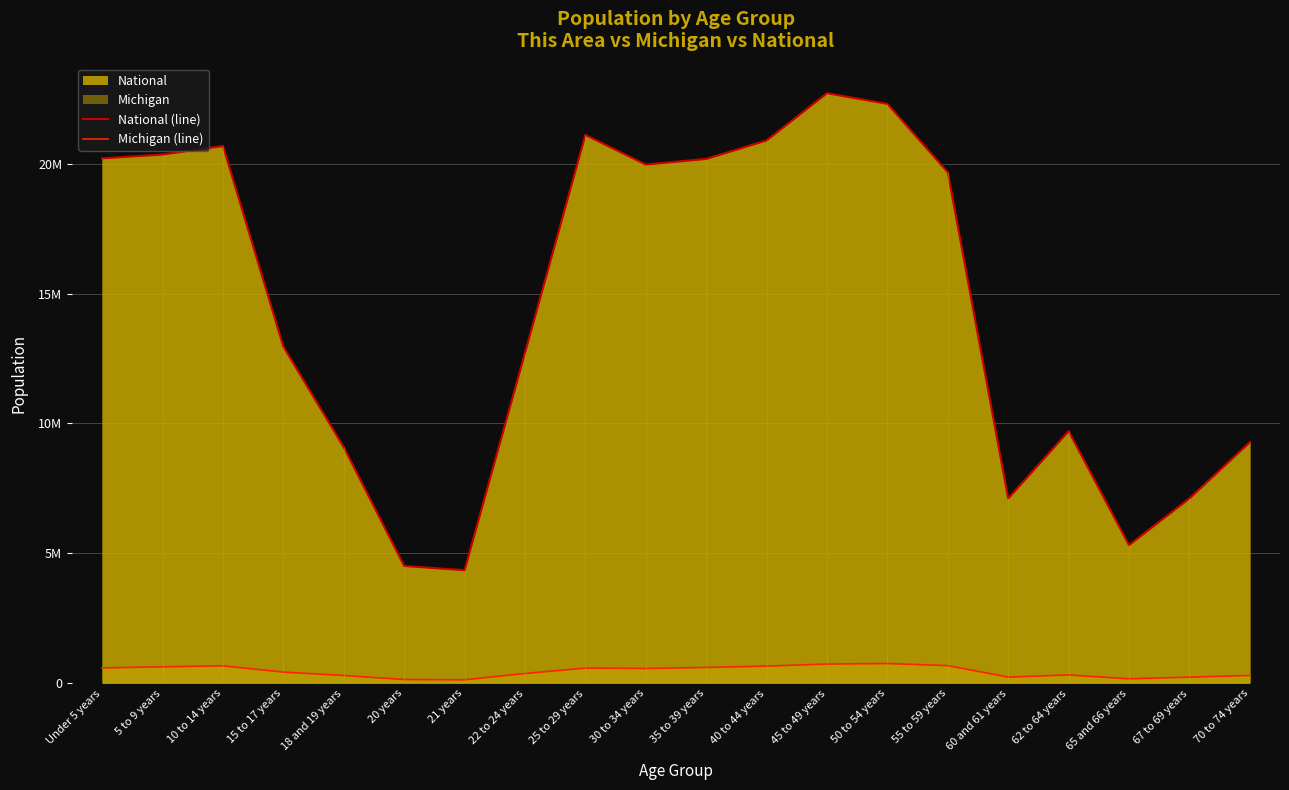

Which label corresponds to the largest value in the chart?

45 to 49 years